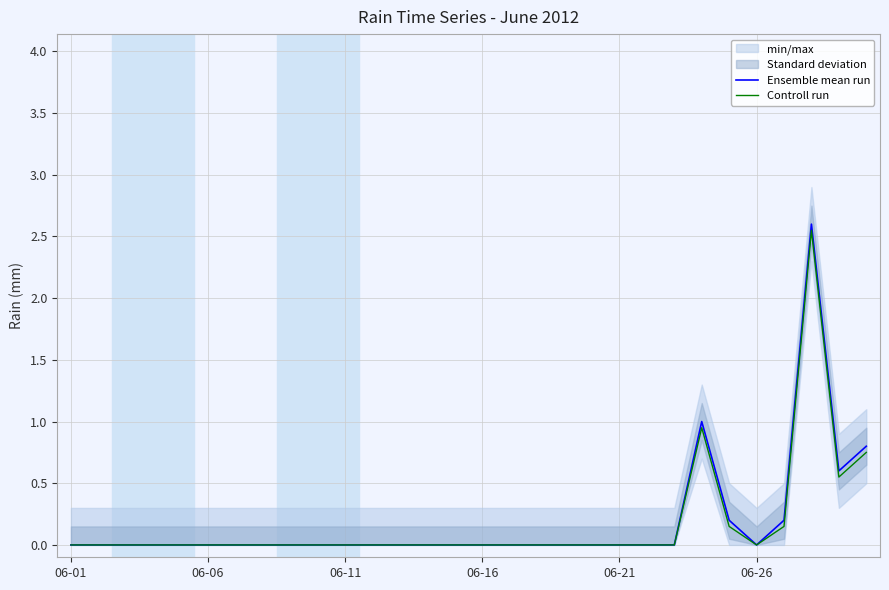

The value of Ensemble mean run at 06-16 is 0.0. True or false?

True